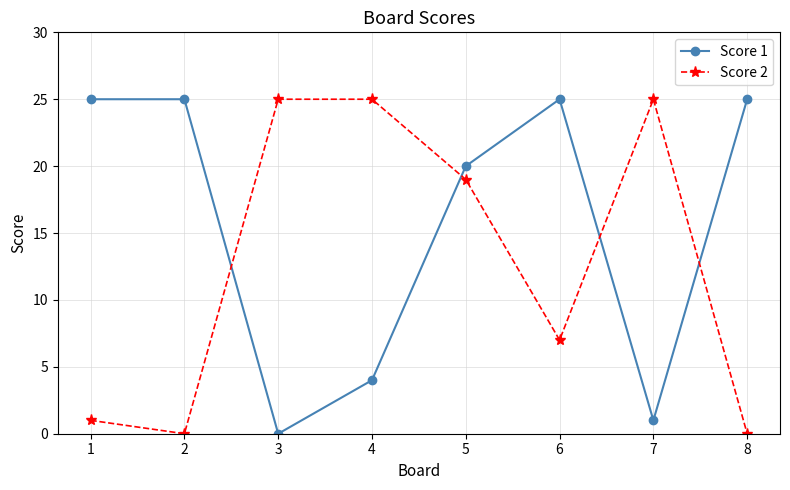

Reading left to right, list all the values displayed in this chart.

Score 1: 25	25	0	4	20	25	1	25
Score 2: 1	0	25	25	19	7	25	0